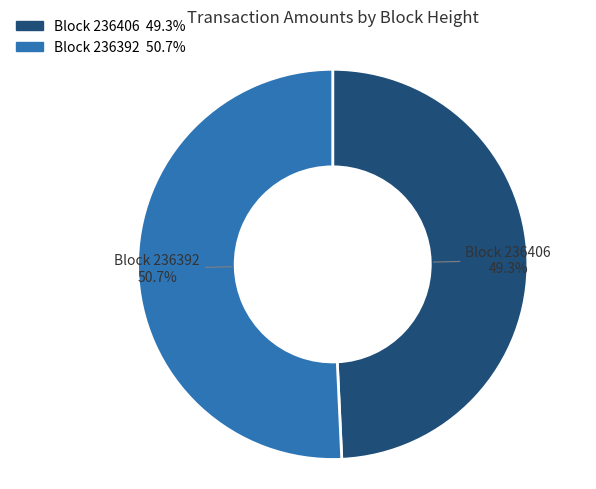

What is the ratio of the value at Block 236392 50.7% to the value at Block 236406 49.3%?

1.0